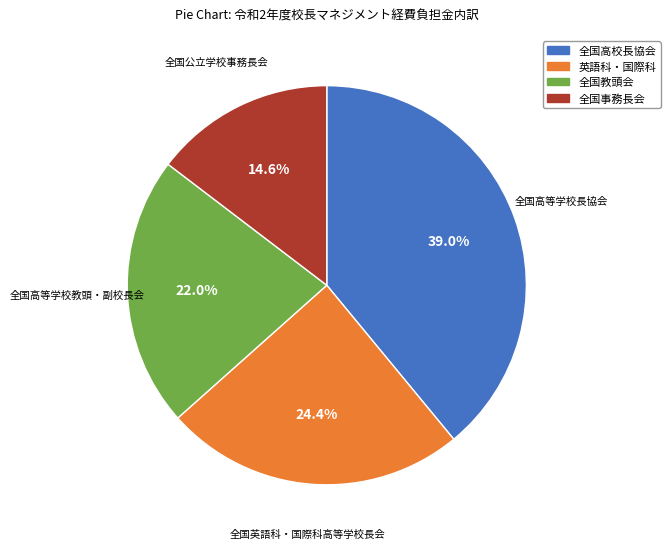

Is there a majority slice in this chart?

No